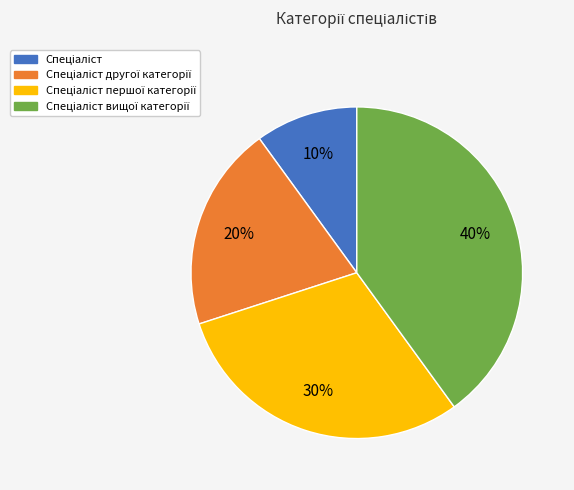

To the nearest percent, what is the difference between the largest and smallest slice percentages?

30%